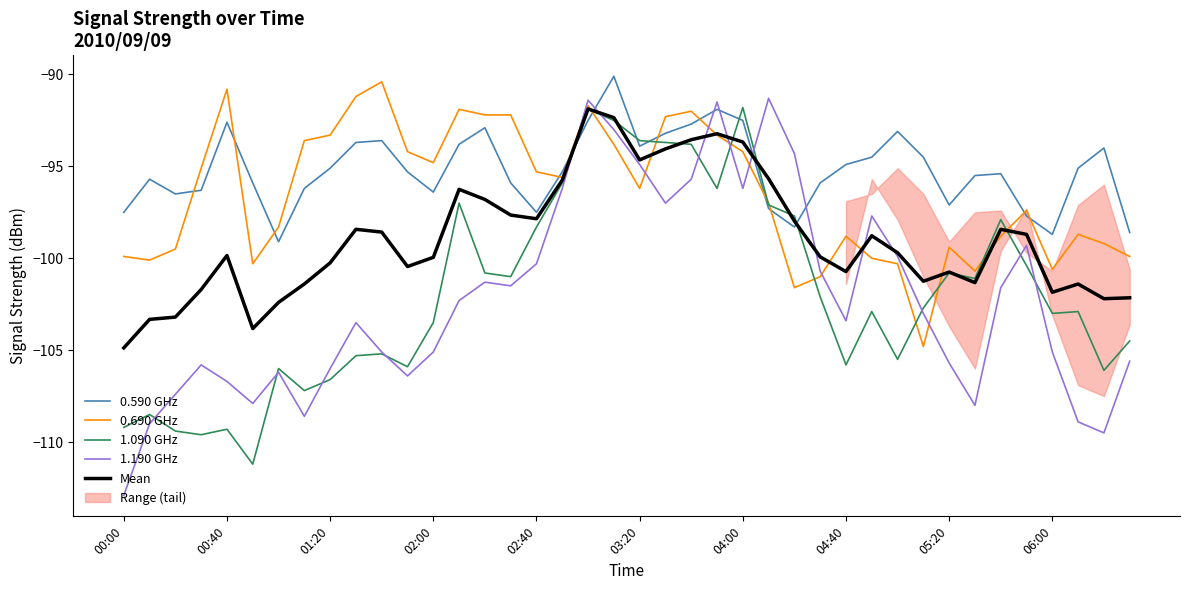

Reading left to right, extract all data points from this chart.

0.590 GHz: -97.5	-95.7	-96.5	-96.3	-92.6	-95.9	-99.1	-96.2	-95.1	-93.7	-93.6	-95.3	-96.4	-93.8	-92.9	-95.9	-97.5	-95.3	-92.5	-90.1	-93.9	-93.2	-92.7	-91.9	-92.5	-97.3	-98.3	-95.9	-94.9	-94.5	-93.1	-94.5	-97.1	-95.5	-95.4	-97.7	-98.7	-95.1	-94.0	-98.6
0.690 GHz: -99.9	-100.1	-99.5	-95.1	-90.8	-100.3	-98.3	-93.6	-93.3	-91.2	-90.4	-94.2	-94.8	-91.9	-92.2	-92.2	-95.3	-95.6	-91.7	-93.8	-96.2	-92.3	-92.0	-93.3	-94.2	-97.0	-101.6	-101.0	-98.8	-100.0	-100.3	-104.8	-99.4	-100.7	-98.8	-97.4	-100.6	-98.7	-99.2	-99.9
1.090 GHz: -109.2	-108.5	-109.4	-109.6	-109.3	-111.2	-106.0	-107.2	-106.6	-105.3	-105.2	-105.9	-103.5	-97.0	-100.8	-101.0	-98.3	-95.9	-91.9	-92.5	-93.6	-93.7	-93.8	-96.2	-91.8	-97.1	-97.7	-102.1	-105.8	-102.9	-105.5	-102.7	-100.8	-101.1	-97.9	-100.4	-103.0	-102.9	-106.1	-104.5
1.190 GHz: -112.9	-109.0	-107.4	-105.8	-106.7	-107.9	-106.2	-108.6	-106.0	-103.5	-105.1	-106.4	-105.1	-102.3	-101.3	-101.5	-100.3	-96.2	-91.4	-93.0	-94.9	-97.0	-95.7	-91.5	-96.2	-91.3	-94.3	-100.7	-103.4	-97.7	-99.9	-103.0	-105.7	-108.0	-101.6	-99.3	-105.1	-108.9	-109.5	-105.6
Mean: -104.9	-103.3	-103.2	-101.7	-99.8	-103.8	-102.4	-101.4	-100.2	-98.4	-98.6	-100.4	-99.9	-96.2	-96.8	-97.7	-97.9	-95.7	-91.9	-92.3	-94.7	-94.0	-93.5	-93.2	-93.7	-95.7	-98.0	-99.9	-100.7	-98.8	-99.7	-101.2	-100.8	-101.3	-98.4	-98.7	-101.8	-101.4	-102.2	-102.2